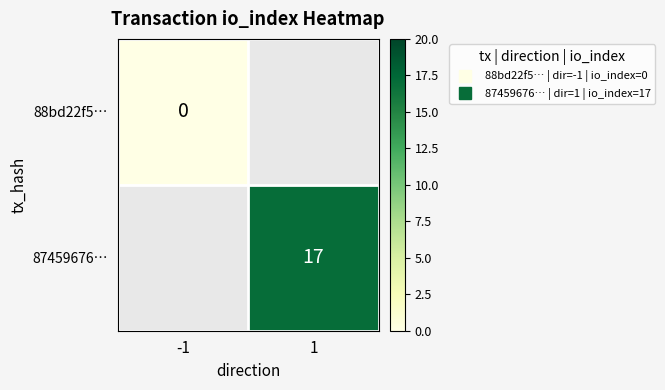

Is the value of 87459676… at -1 greater than the value of 88bd22f5… at -1?

No